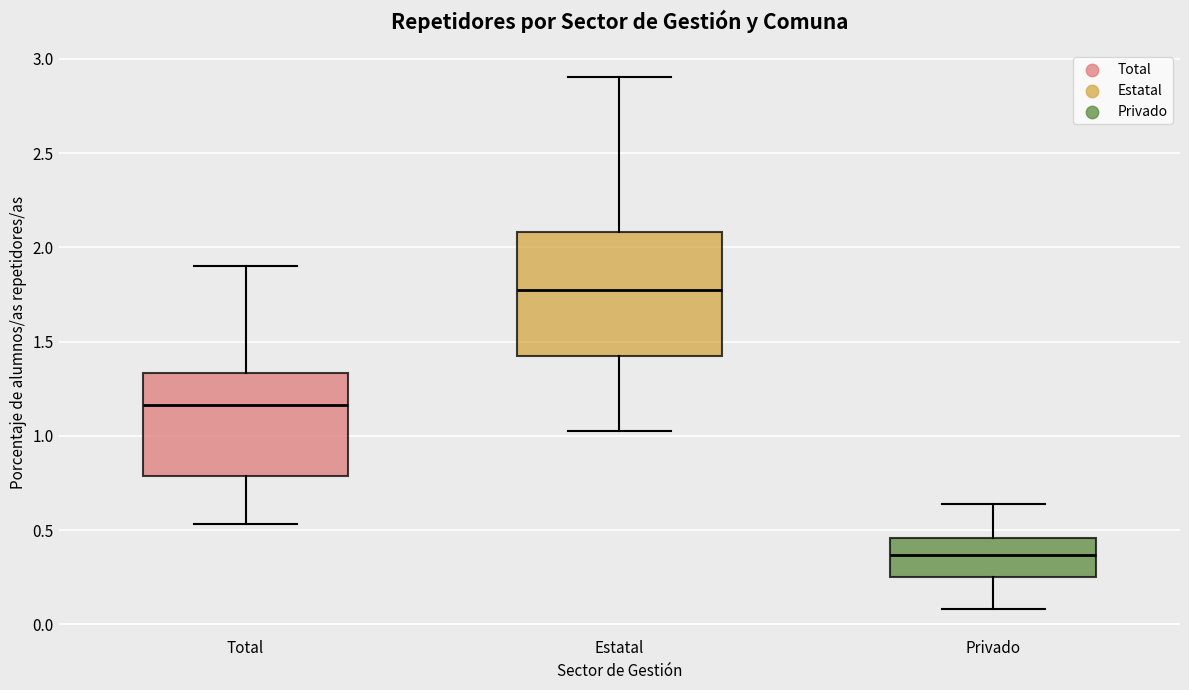

Which box has the lowest median line?

Privado